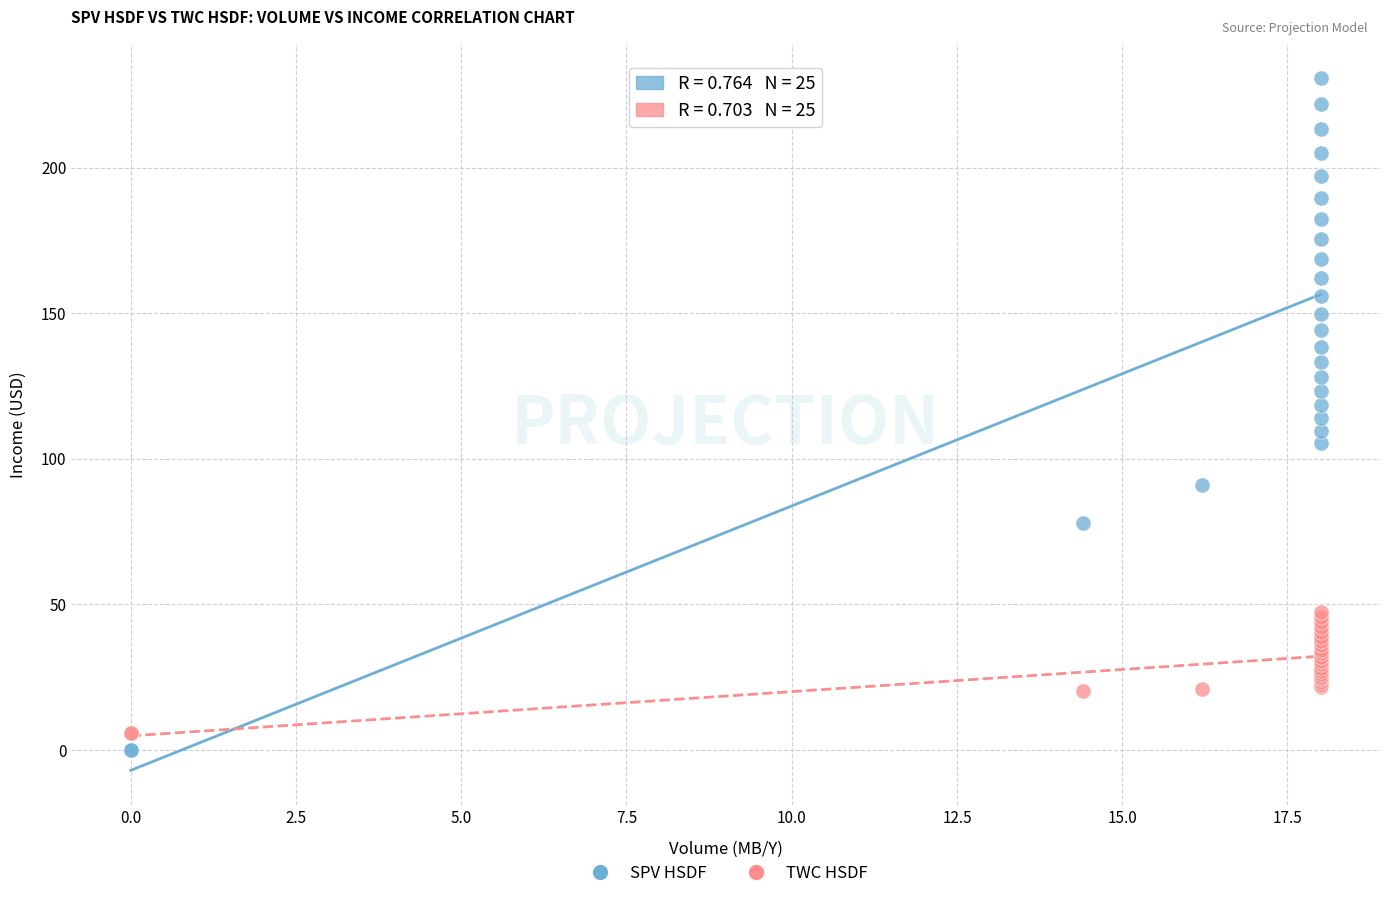

Which series contains the highest Y value?

SPV HSDF